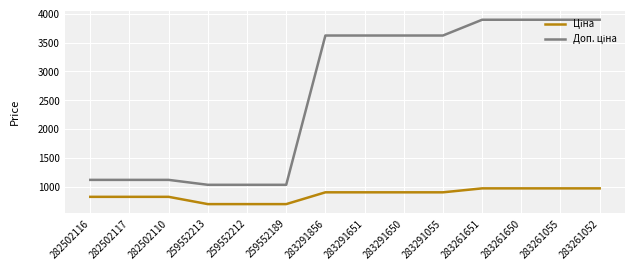

What is the total value across all series at 282502116?

1949.1